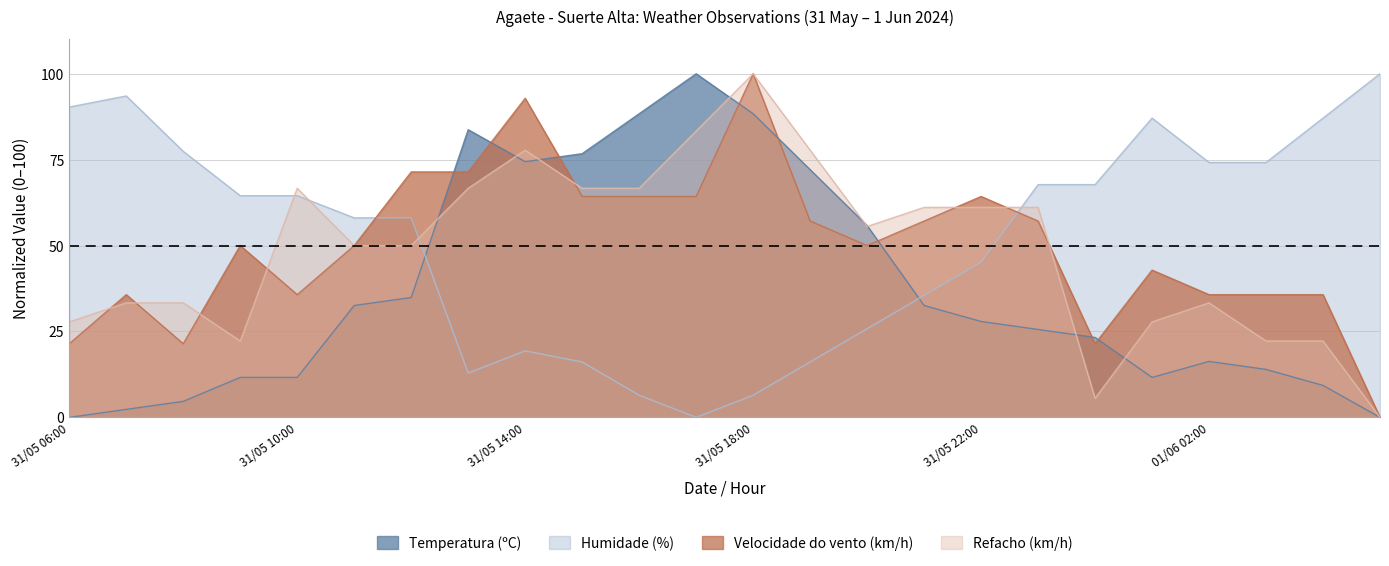

At 01/06 02:00, list the series in order from smallest to largest.

Temperatura (ºC), Refacho (km/h), Velocidade do vento (km/h), Humidade (%)